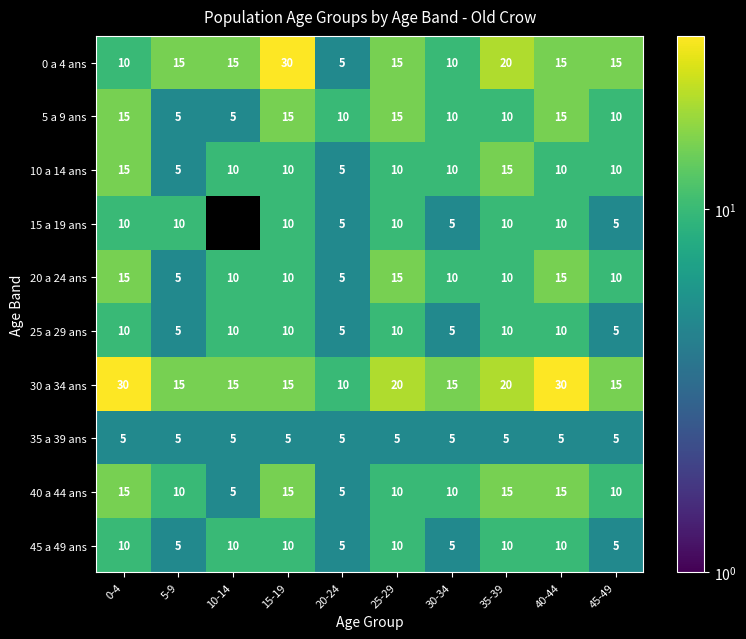

Between 5-9 and 20-24, which is larger?

5-9